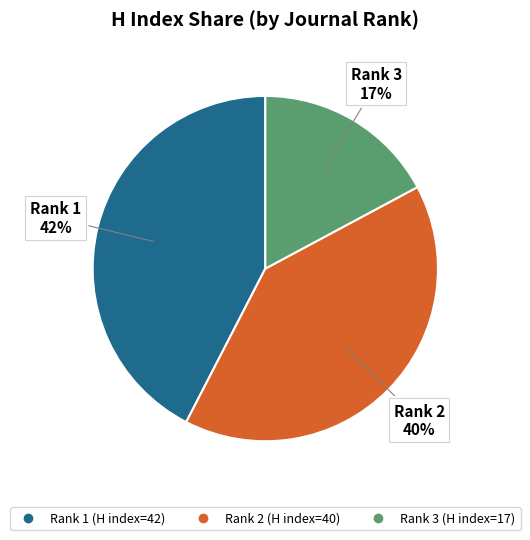

Is there a majority slice in this chart?

No